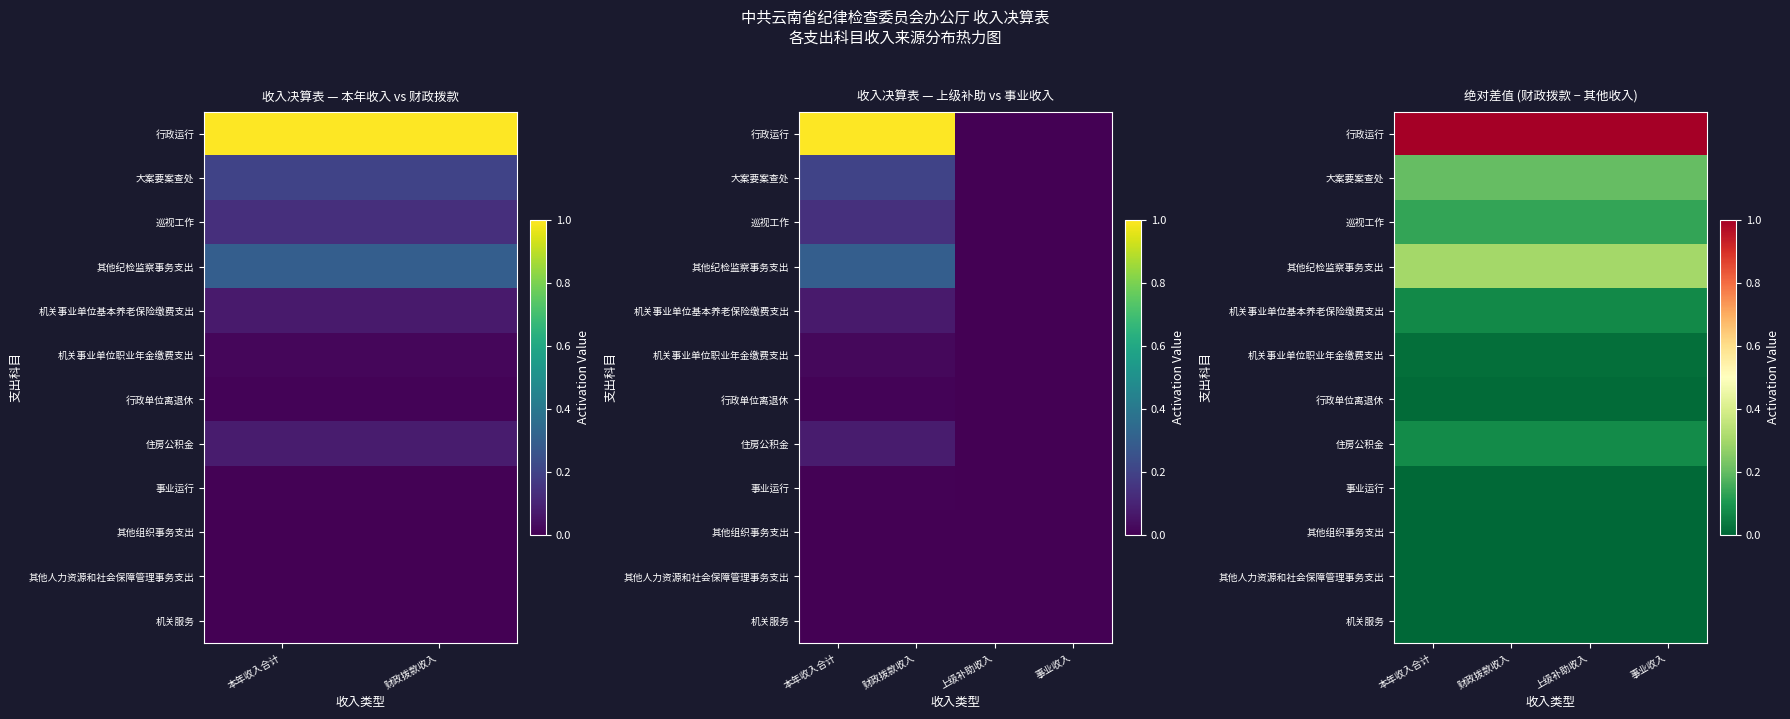

Which series has the largest total across all categories?

行政运行